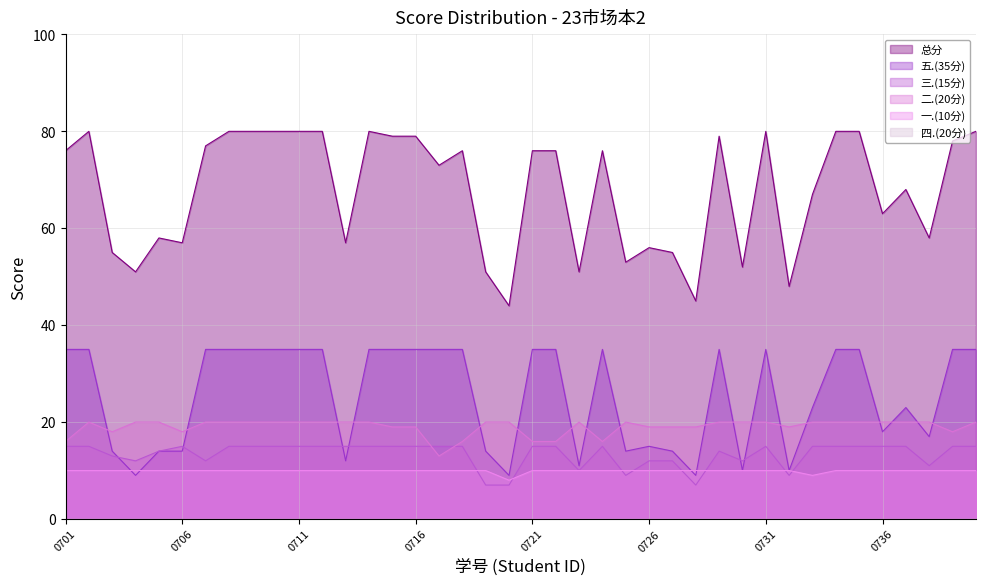

Which series has the largest total across all categories?

总分